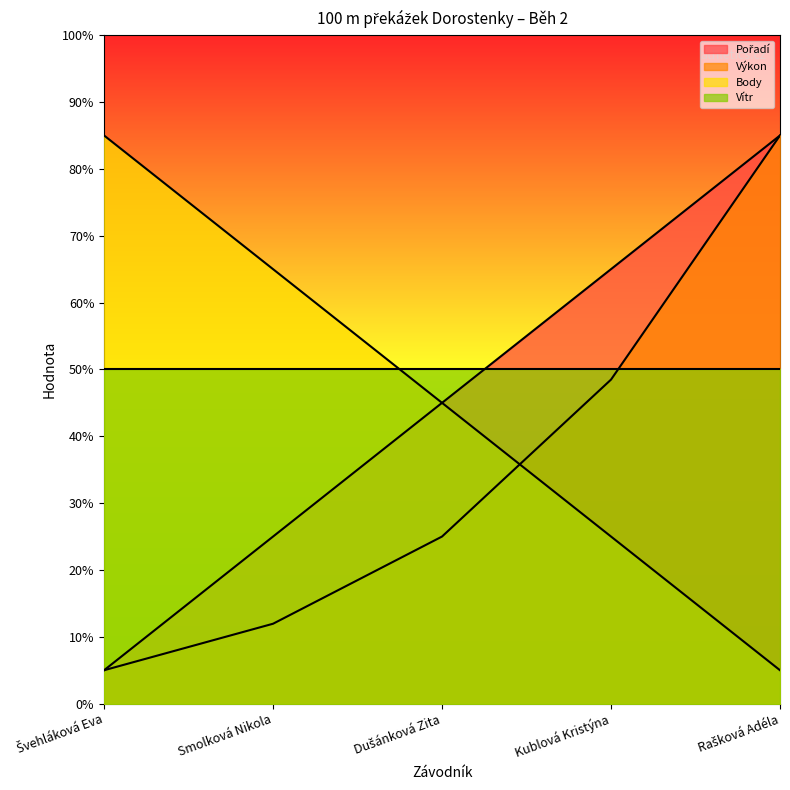

List the labels in order of Body value, smallest first.

Rašková Adéla, Kublová Kristýna, Dušánková Zita, Smolková Nikola, Švehláková Eva